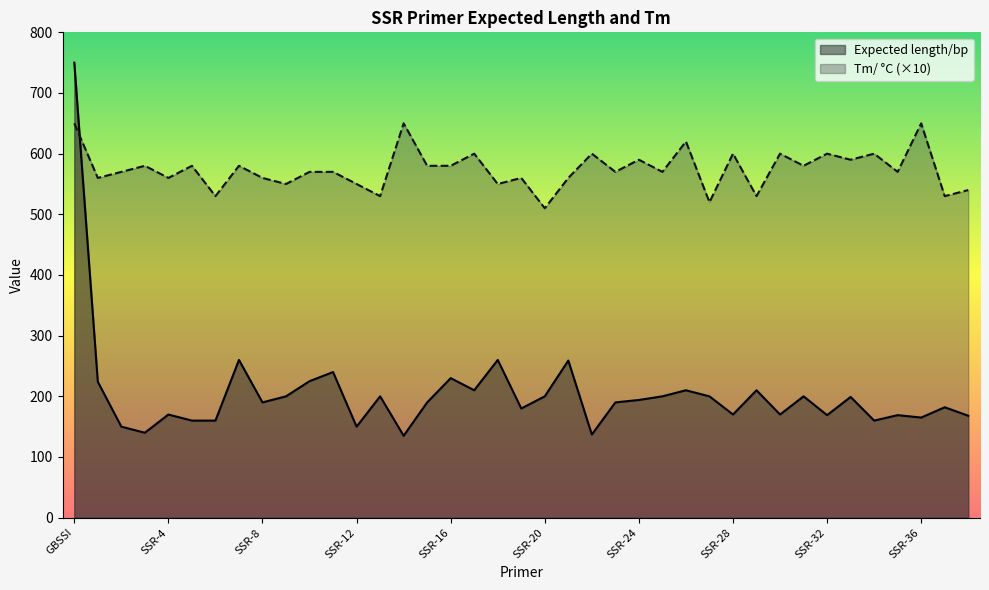

What is the sum of the Tm/ C values at SSR-10 and SSR-35?

1140